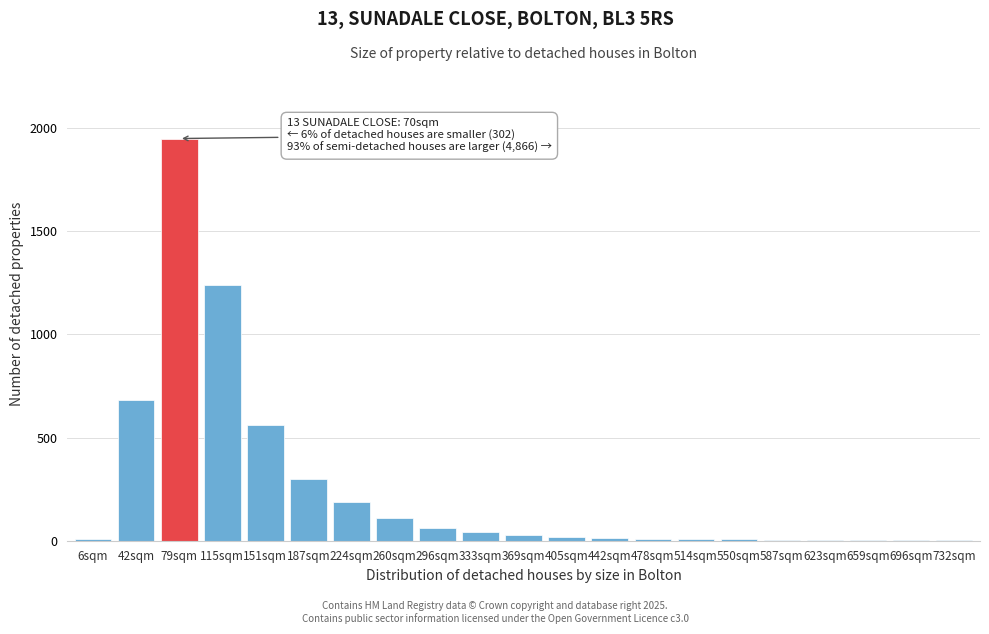

Is it true that the value at 79sqm is 3057?

False